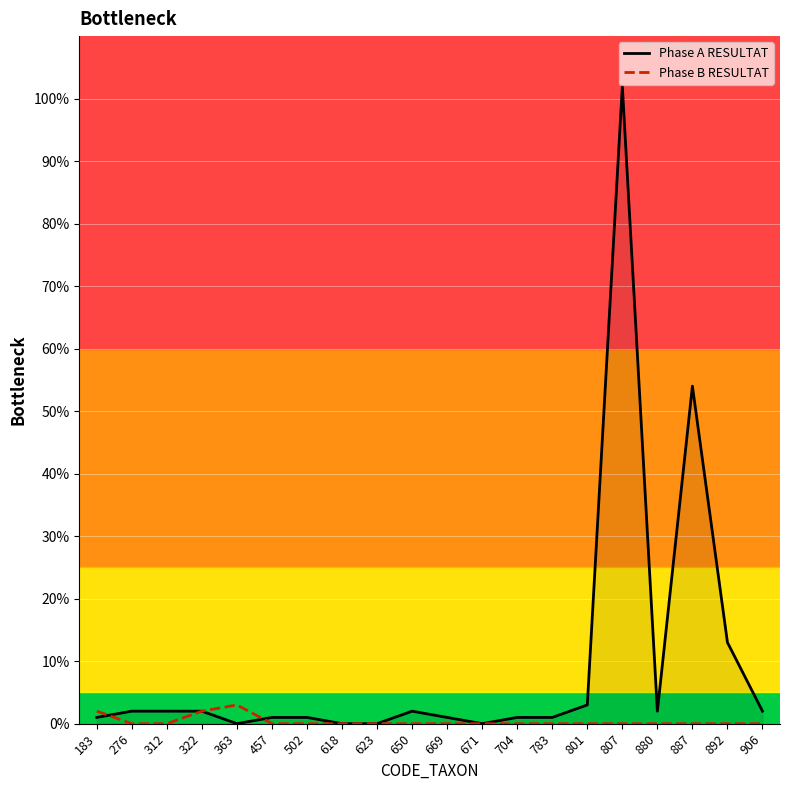

Reading left to right, transcribe all the data shown in this chart.

Phase A RESULTAT: 183=1	276=2	312=2	322=2	363=0	457=1	502=1	618=0	623=0	650=2	669=1	671=0	704=1	783=1	801=3	807=102	880=2	887=54	892=13	906=2
Phase B RESULTAT: 183=2	276=0	312=0	322=2	363=3	457=0	502=0	618=0	623=0	650=0	669=0	671=0	704=0	783=0	801=0	807=0	880=0	887=0	892=0	906=0